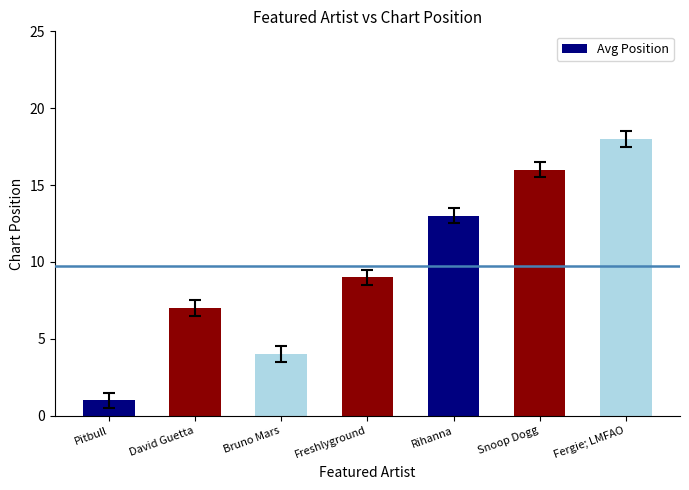

Which label corresponds to the largest value in the chart?

Fergie; LMFAO